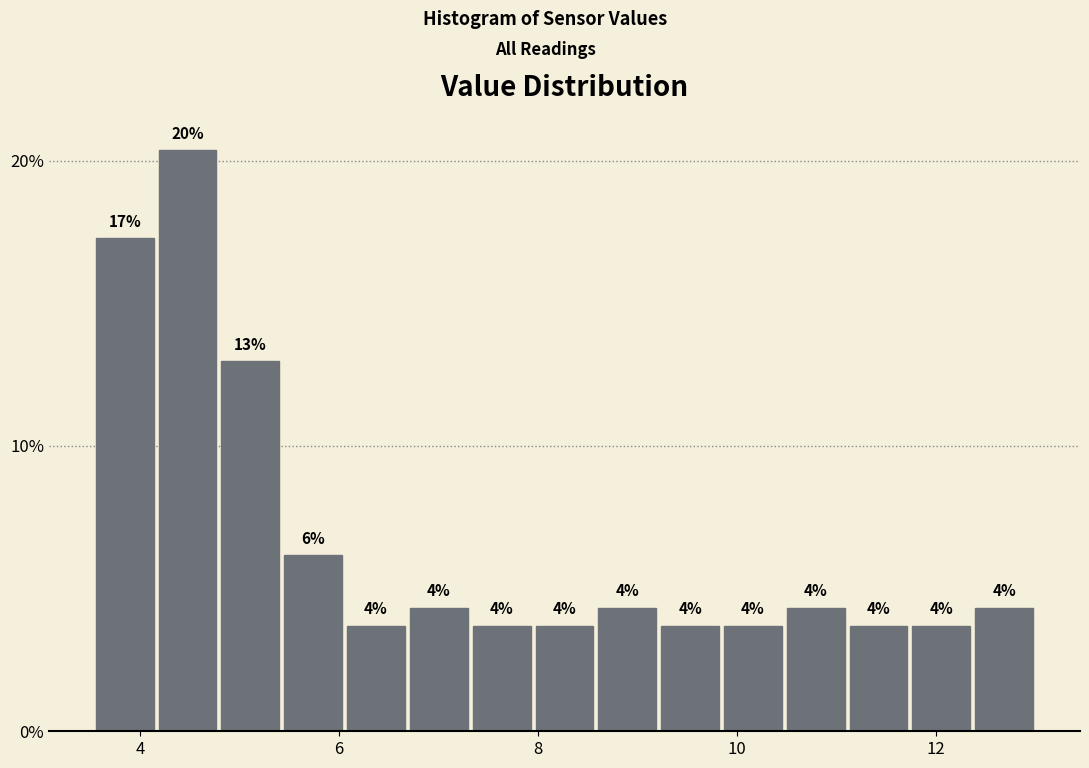

Around what value on the x-axis is the tallest bar? Give the approximate position of its centre, as read against the axis.

4.4